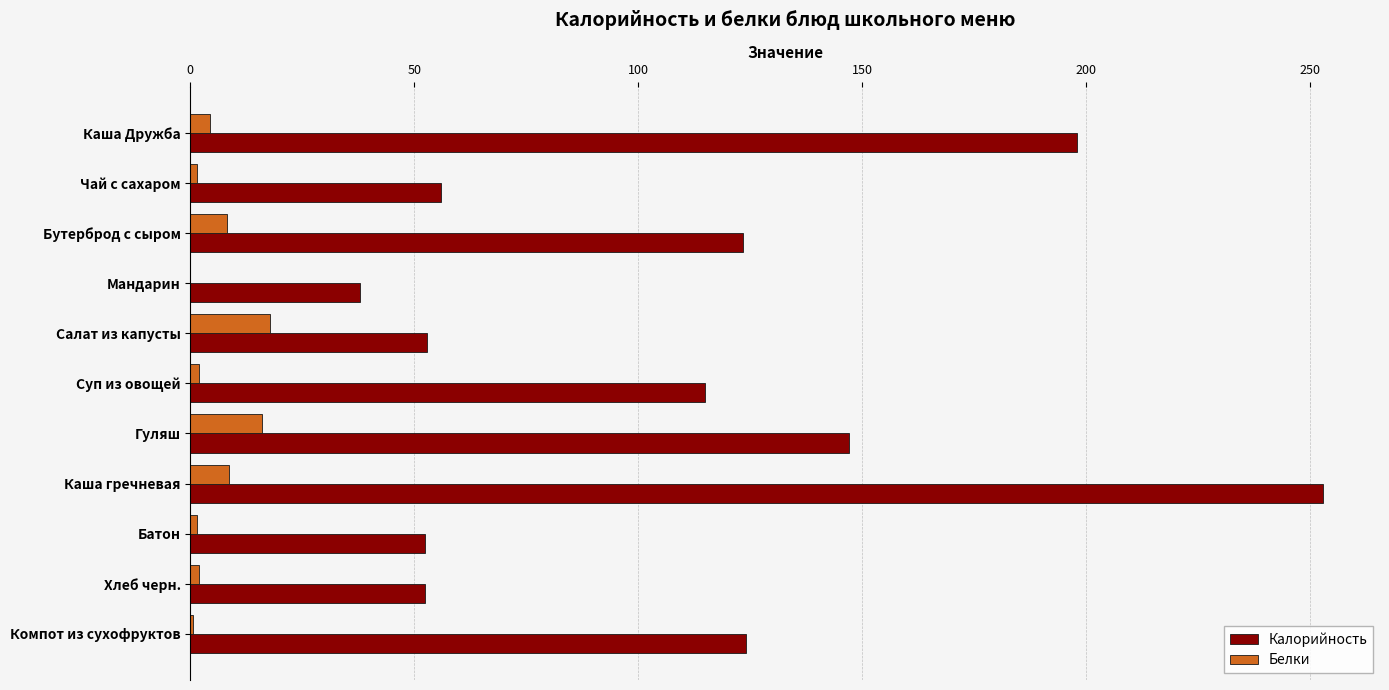

What is the greatest value displayed?

253.1